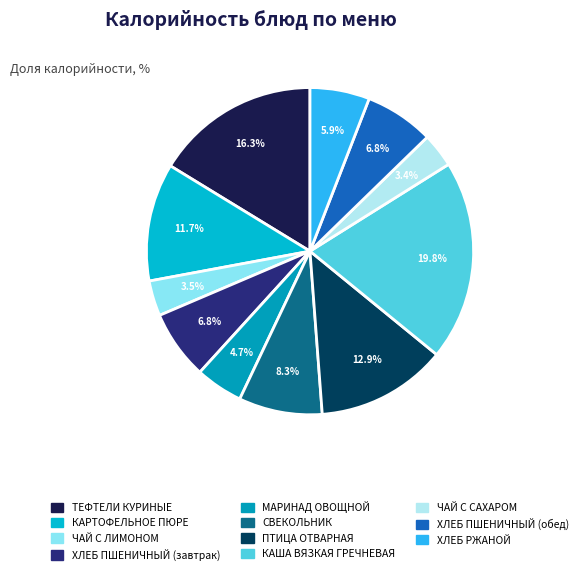

True or false: КАША ВЯЗКАЯ ГРЕЧНЕВАЯ accounts for 20% of the total.

True